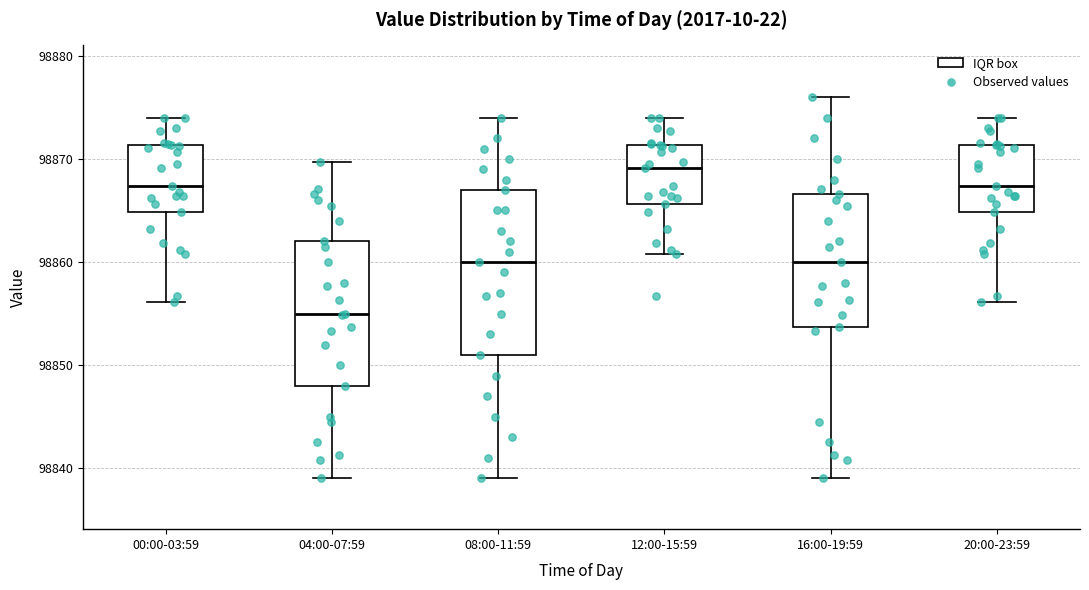

Reading left to right, read every box against the y-axis: the position of its median line, the range the box covers, and the ends of its whiskers. The values are not printed on the chart, so give them approximately, as read against the axis.

00:00-03:59: median 98867, box 98865 to 98871, whiskers 98856 to 98874
04:00-07:59: median 98855, box 98848 to 98862, whiskers 98839 to 98870
08:00-11:59: median 98860, box 98851 to 98867, whiskers 98839 to 98874
12:00-15:59: median 98869, box 98866 to 98871, whiskers 98861 to 98874
16:00-19:59: median 98860, box 98854 to 98867, whiskers 98839 to 98876
20:00-23:59: median 98867, box 98865 to 98871, whiskers 98856 to 98874